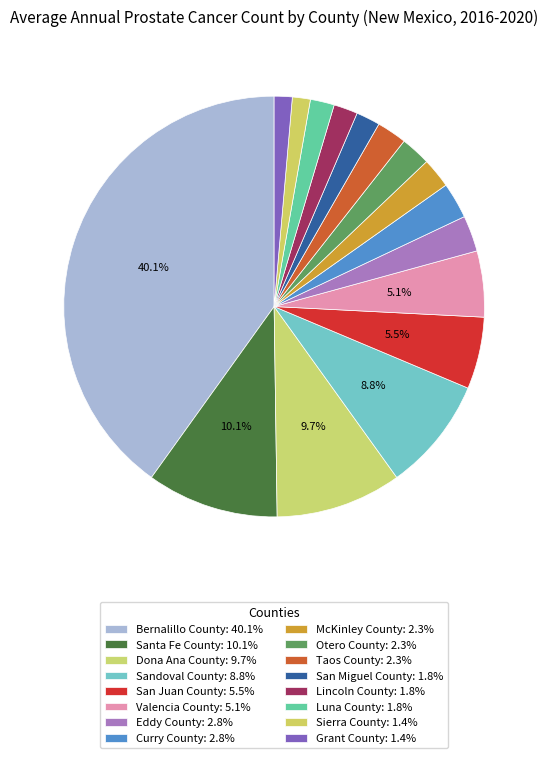

Count the number of slices in the pie.

16